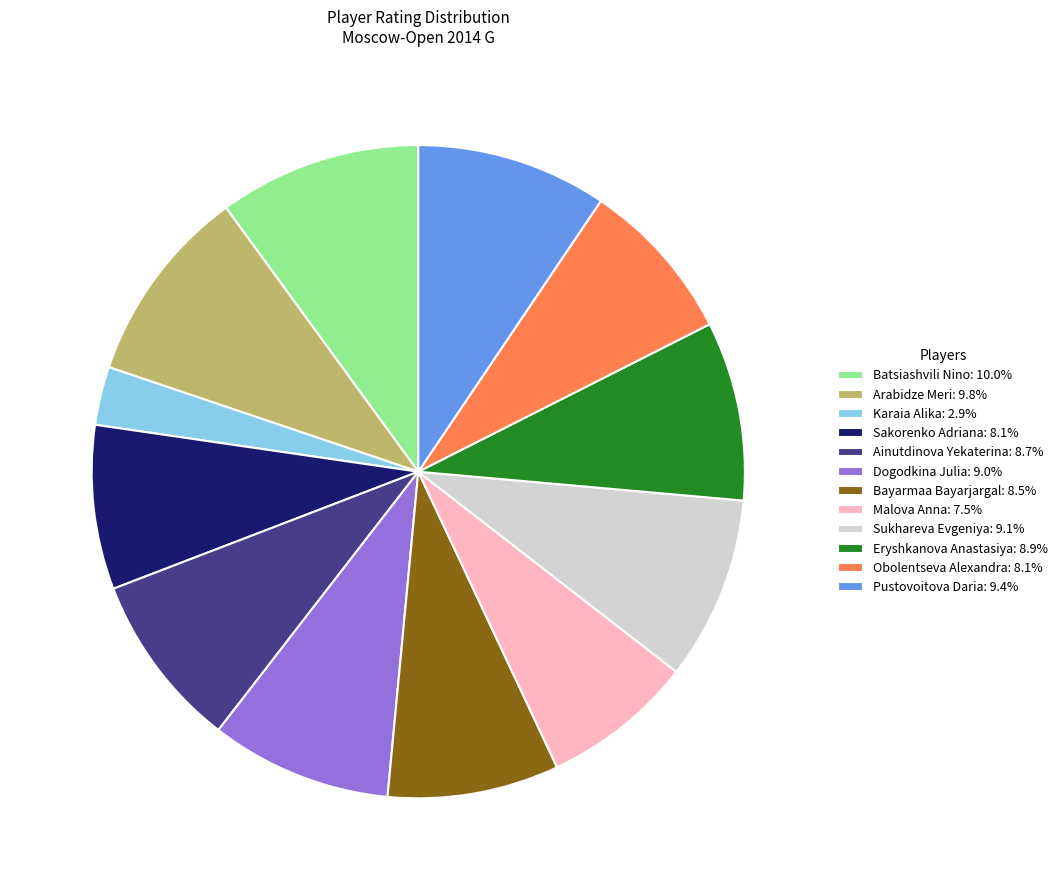

Does Ainutdinova Yekaterina account for over 50% of the chart?

No